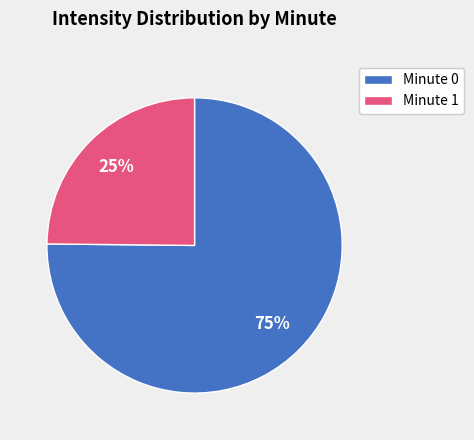

Is it true that Minute 1 is 25% of the pie?

True